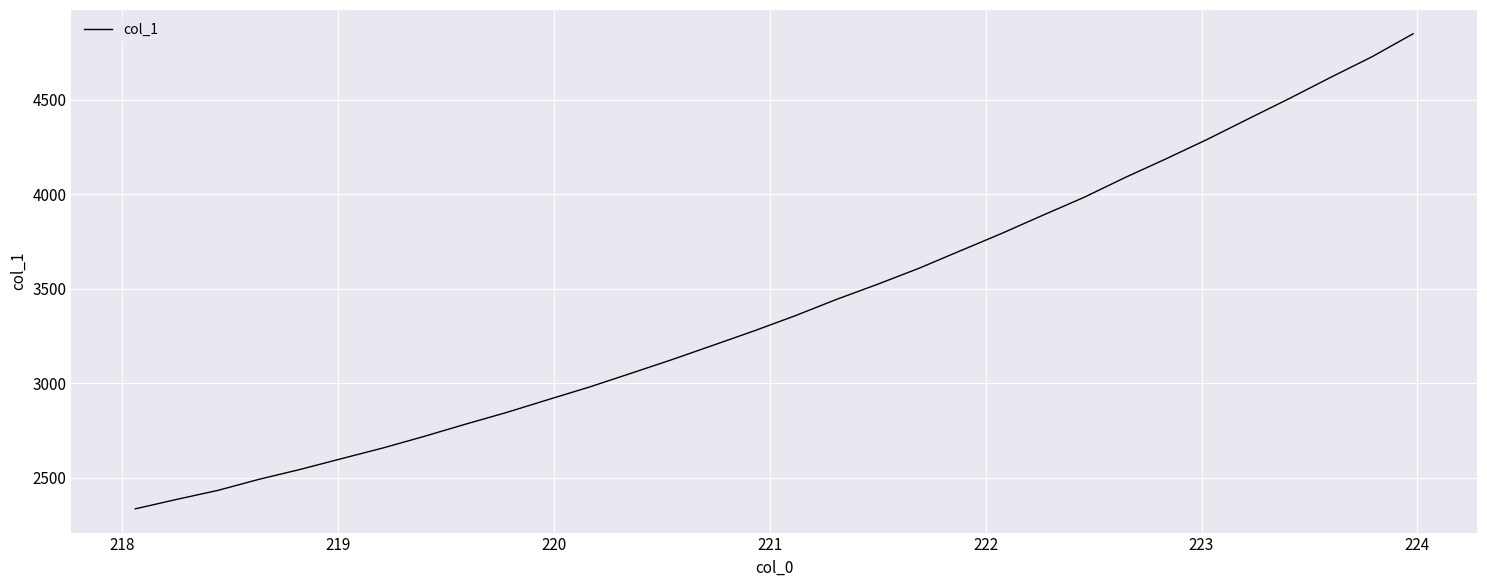

What is the maximum value shown in the chart?

4848.9